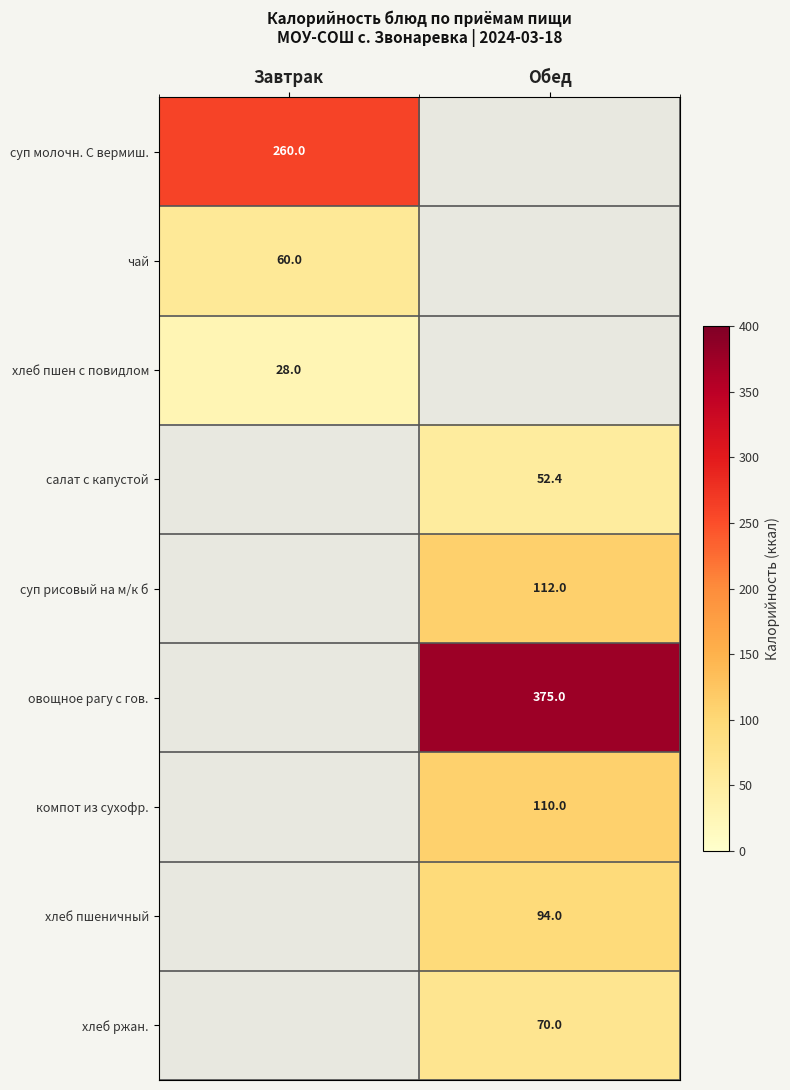

Is it true that хлеб ржан. equals 43.1 at Обед?

False